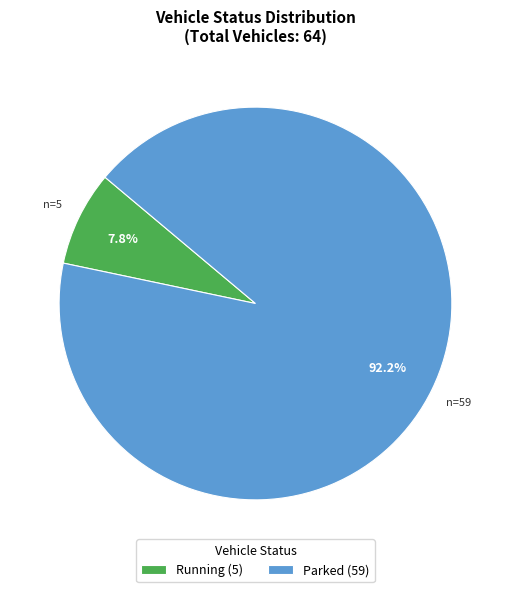

To the nearest percent, what percentage of the pie is Parked?

92%